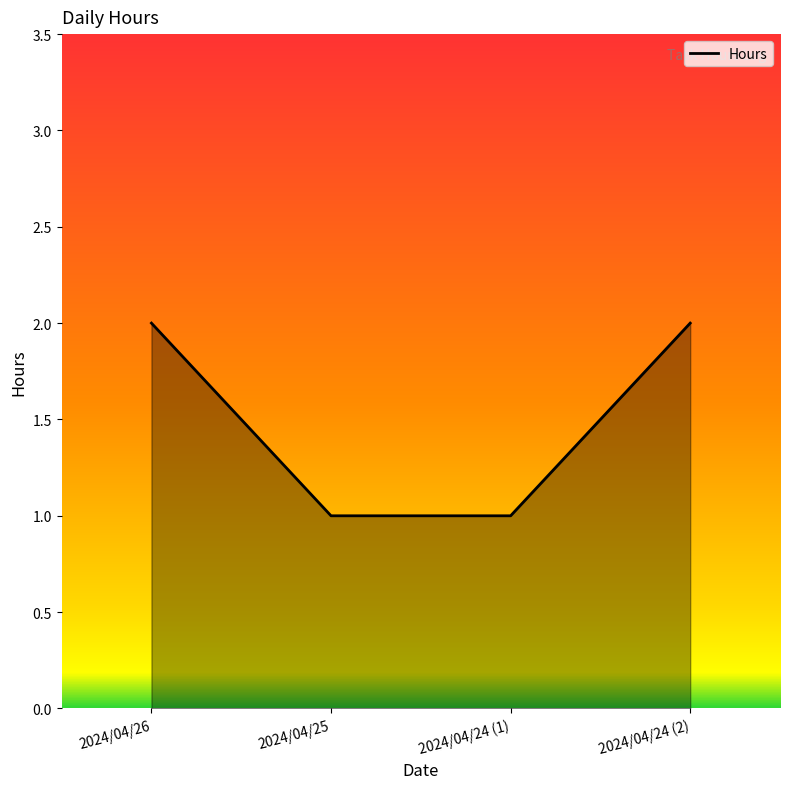

What position from the right is 2024/04/26?

4